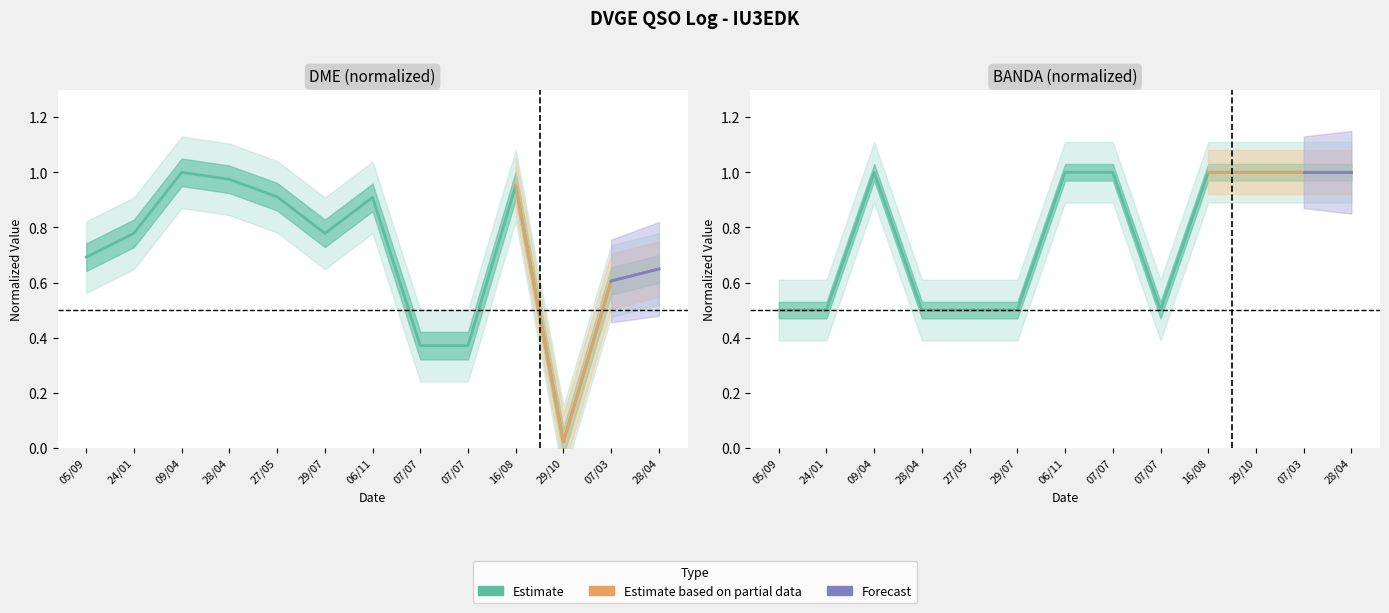

What is the change in value from 28/04 to 28/04?

+0.5